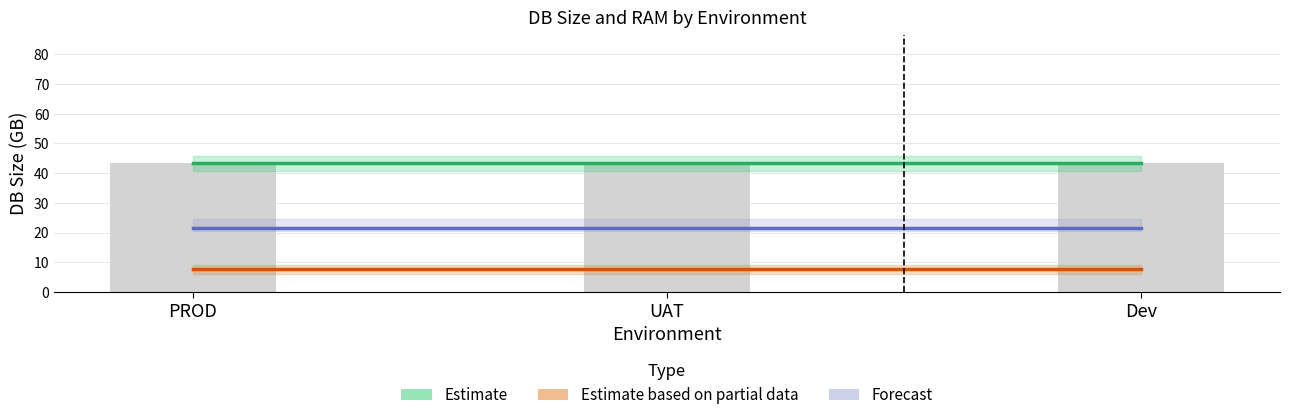

Is the value of Forecast at UAT greater than the value of Estimate based on partial data at UAT?

Yes